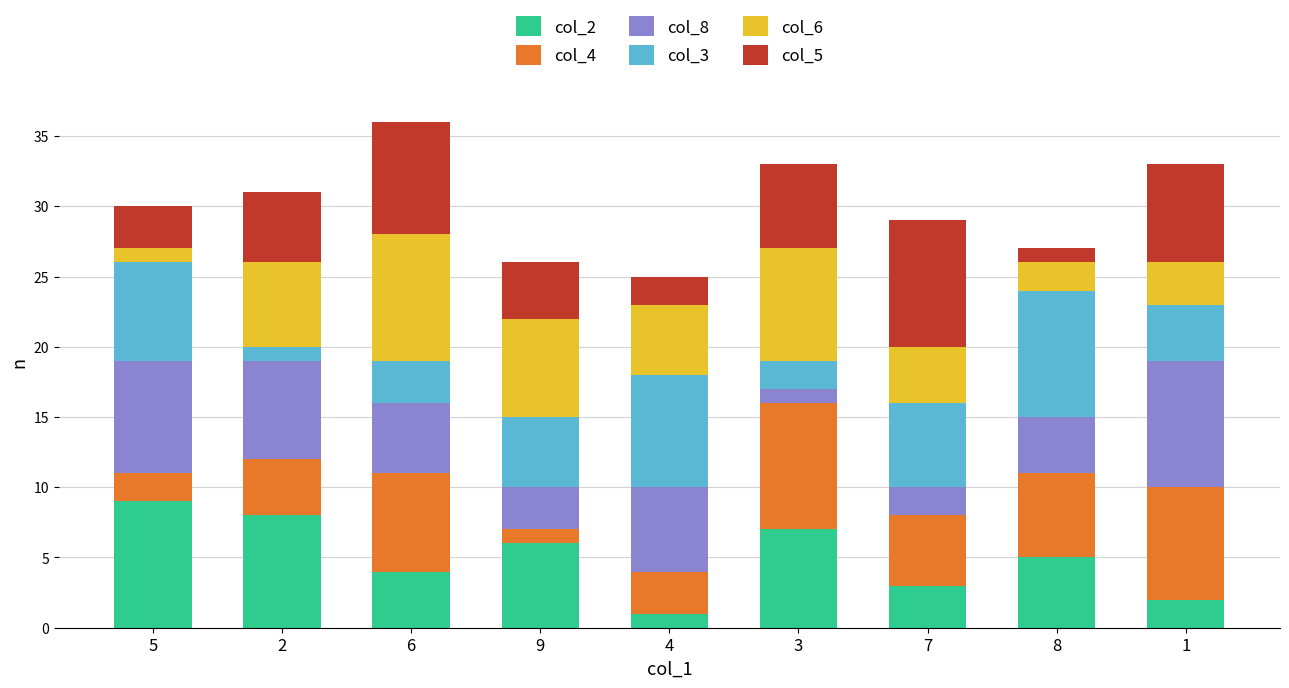

How many series are shown in this chart?

6